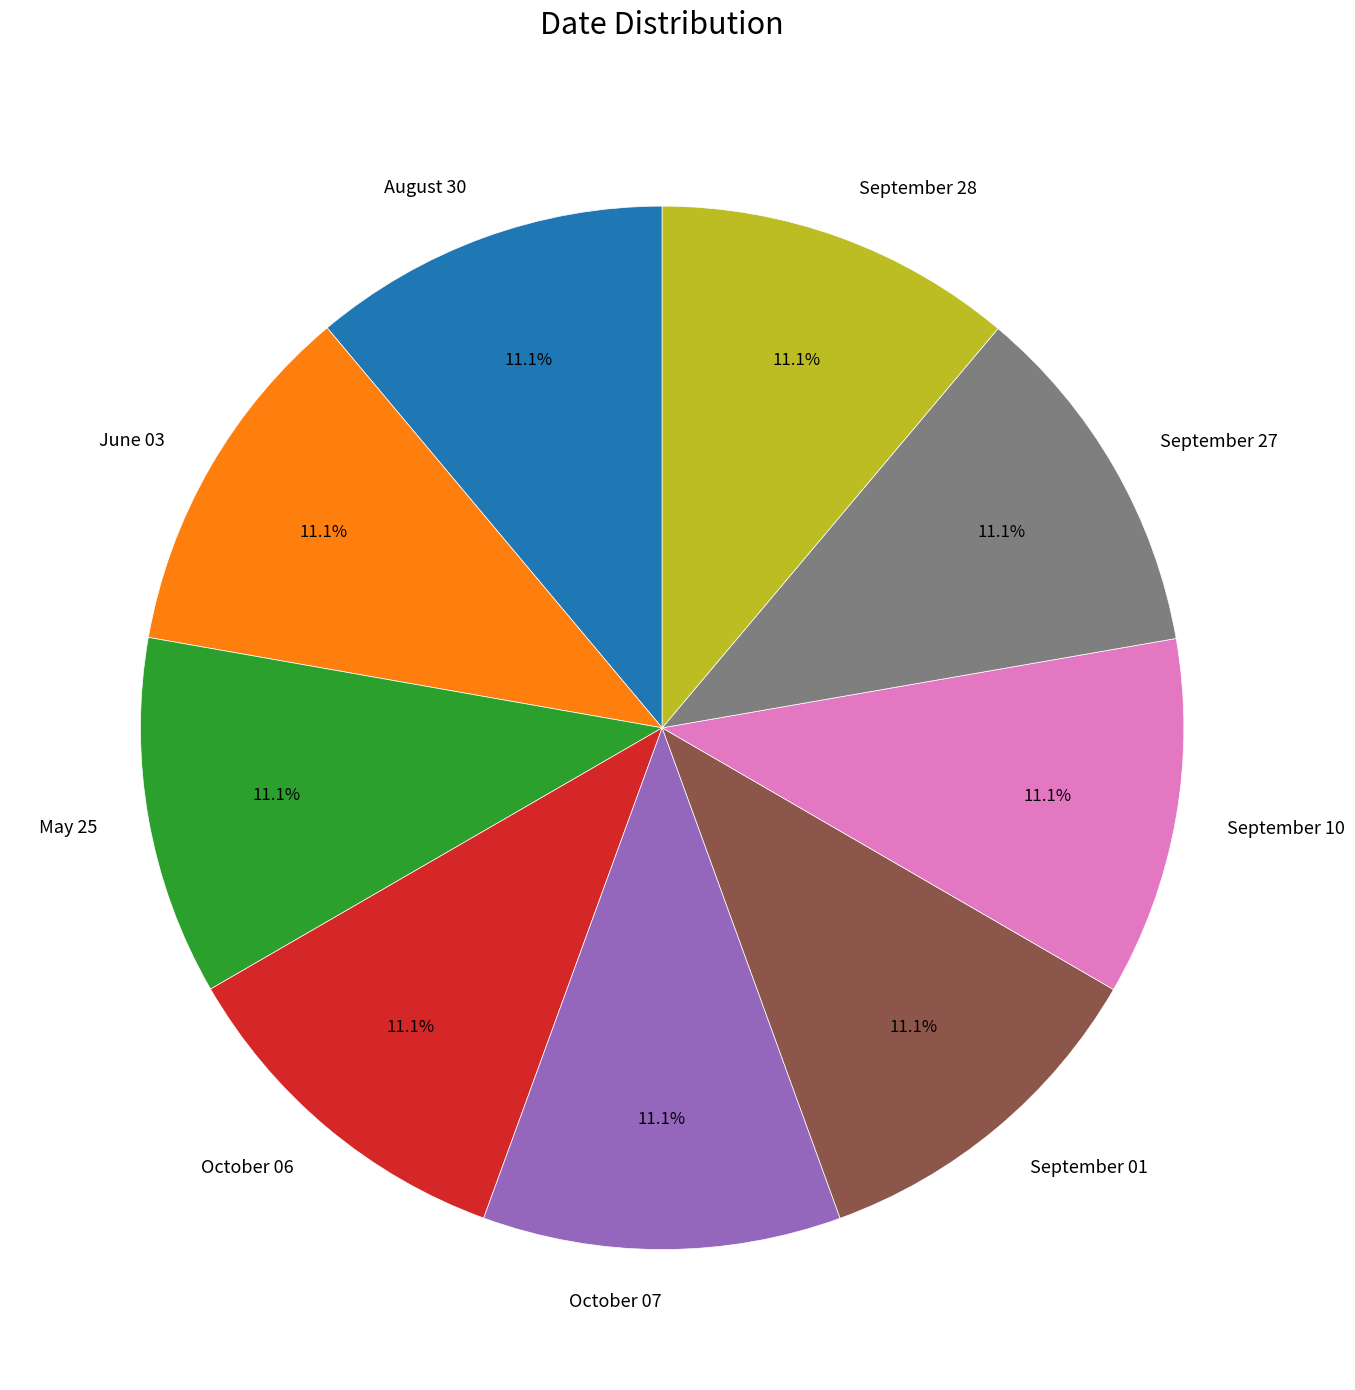

Is there any slice that represents more than half of the pie?

No